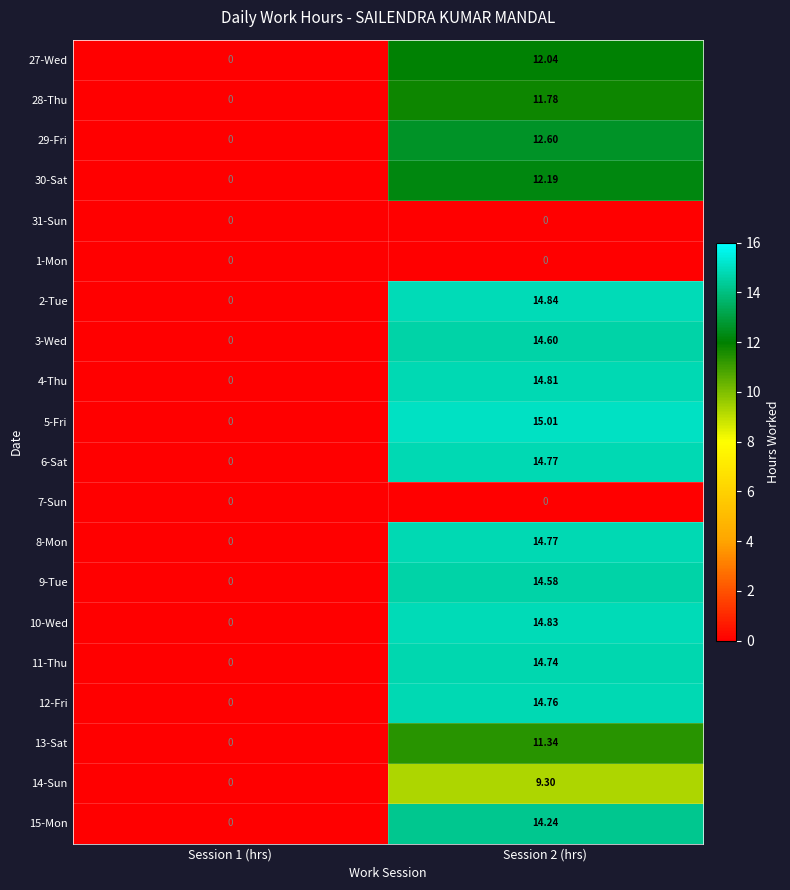

Is the value of 30-Sat at Session 2 (hrs) greater than the value of 9-Tue at Session 2 (hrs)?

No